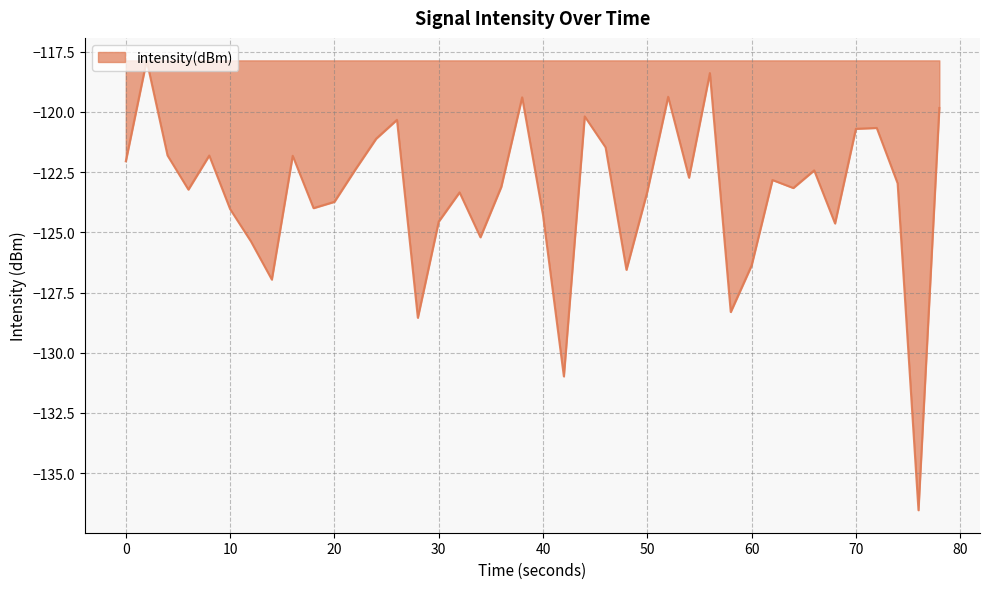

What is the minimum value shown in the chart?

-136.5